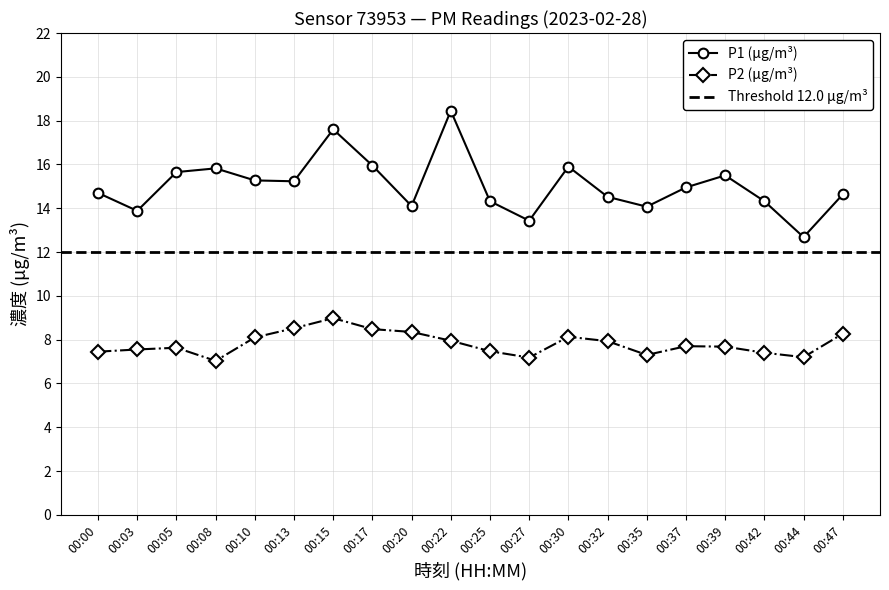

Does the chart display data point markers on the line(s)?

Yes